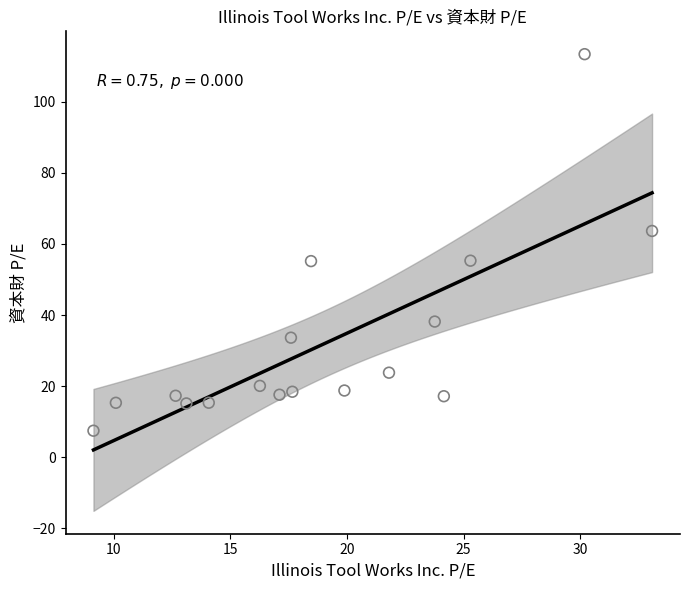

What is the range of Y values (max minus min)?

105.9